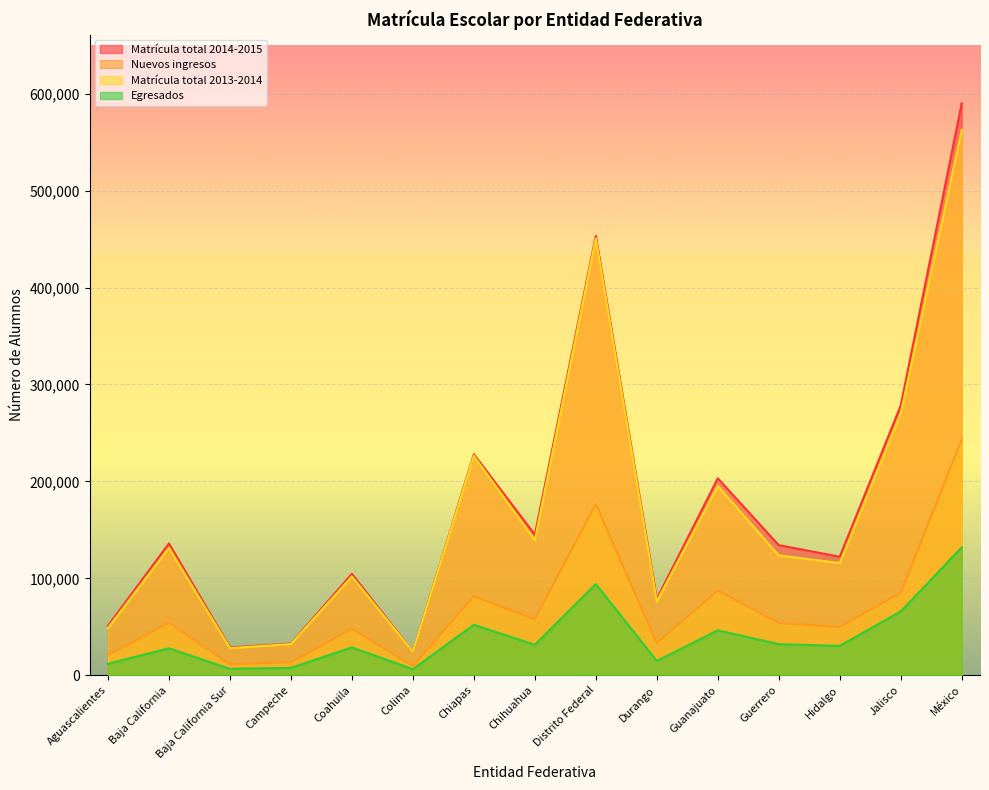

How many lines are shown in the chart?

4